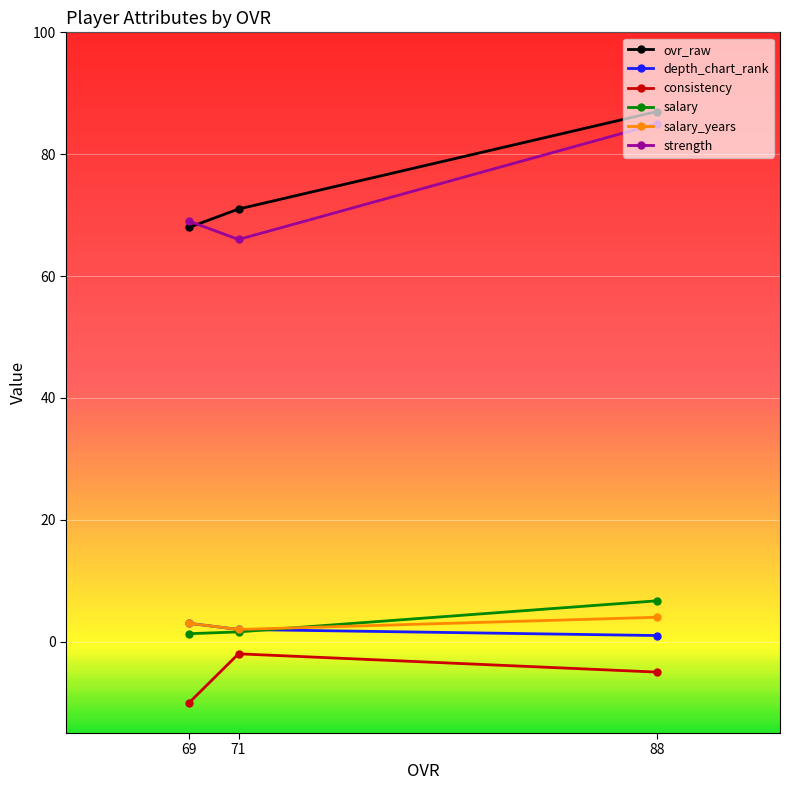

Which series has the largest total across all categories?

ovr_raw